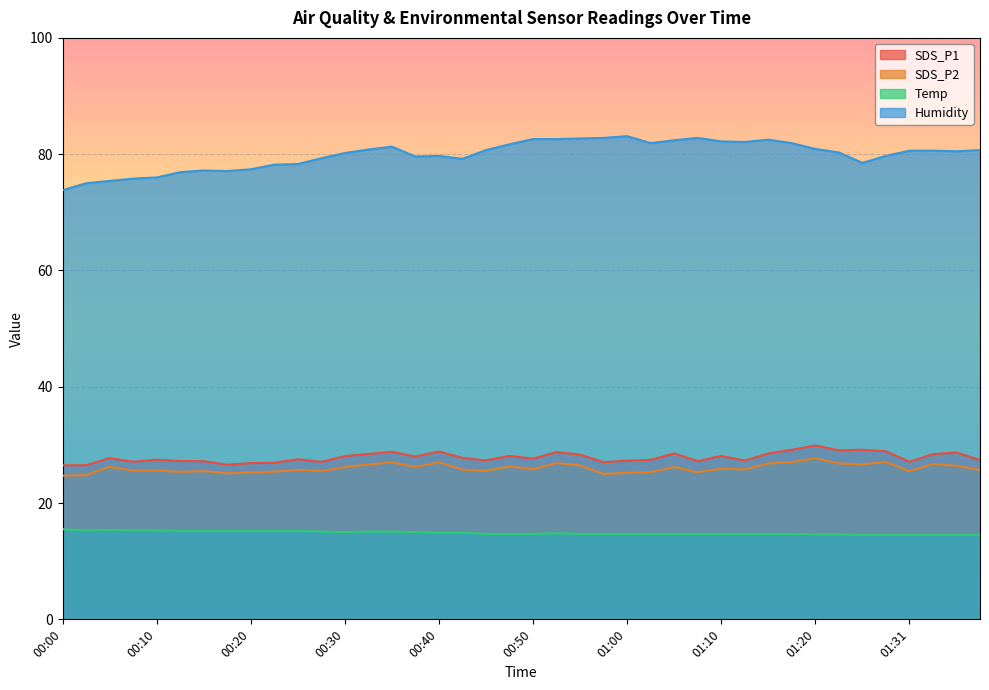

In SDS_P1, how many points are lower than both neighbors (excluding endpoints)?

11